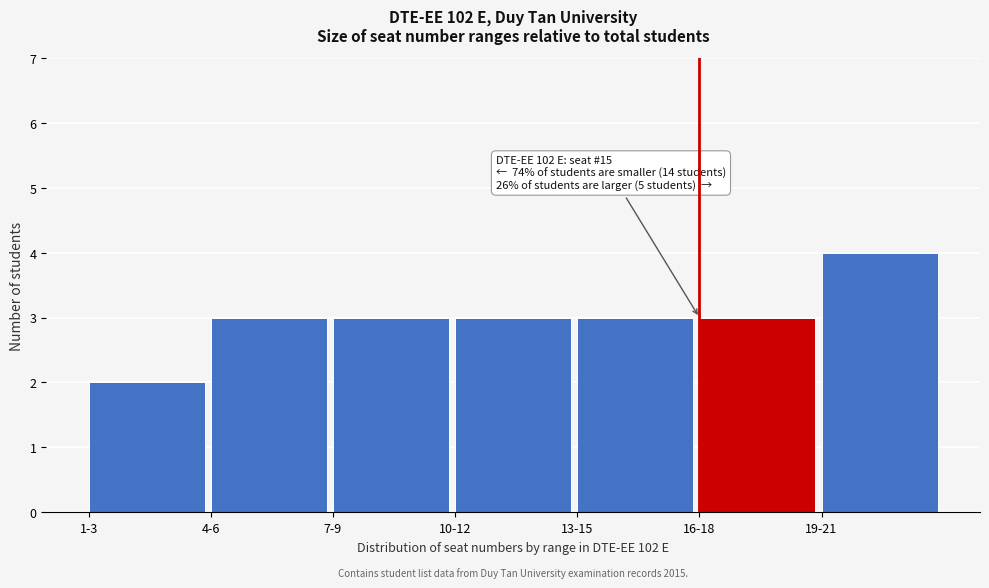

Reading right to left, extract all data points from this chart.

4	3	3	3	3	3	2